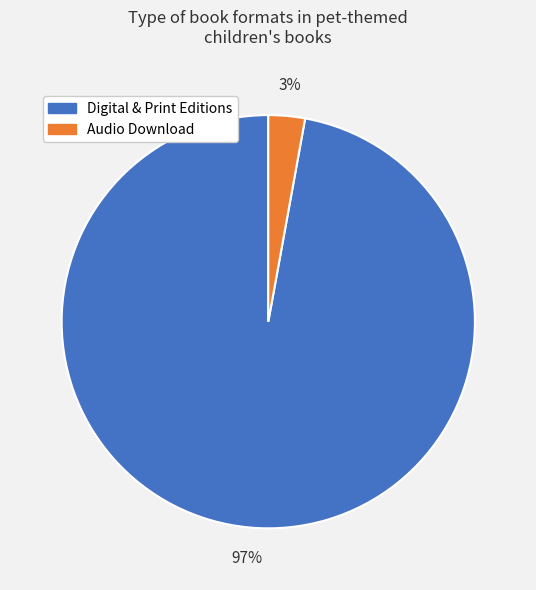

The Digital & Print Editions slice represents 90% of the pie. True or false?

False